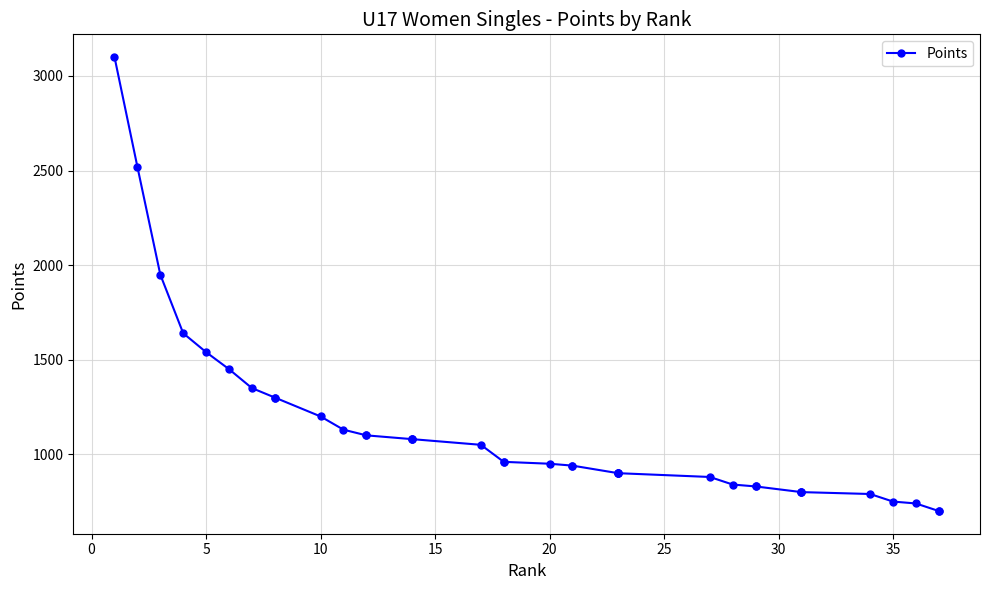

What is the approximate value at 20?

950